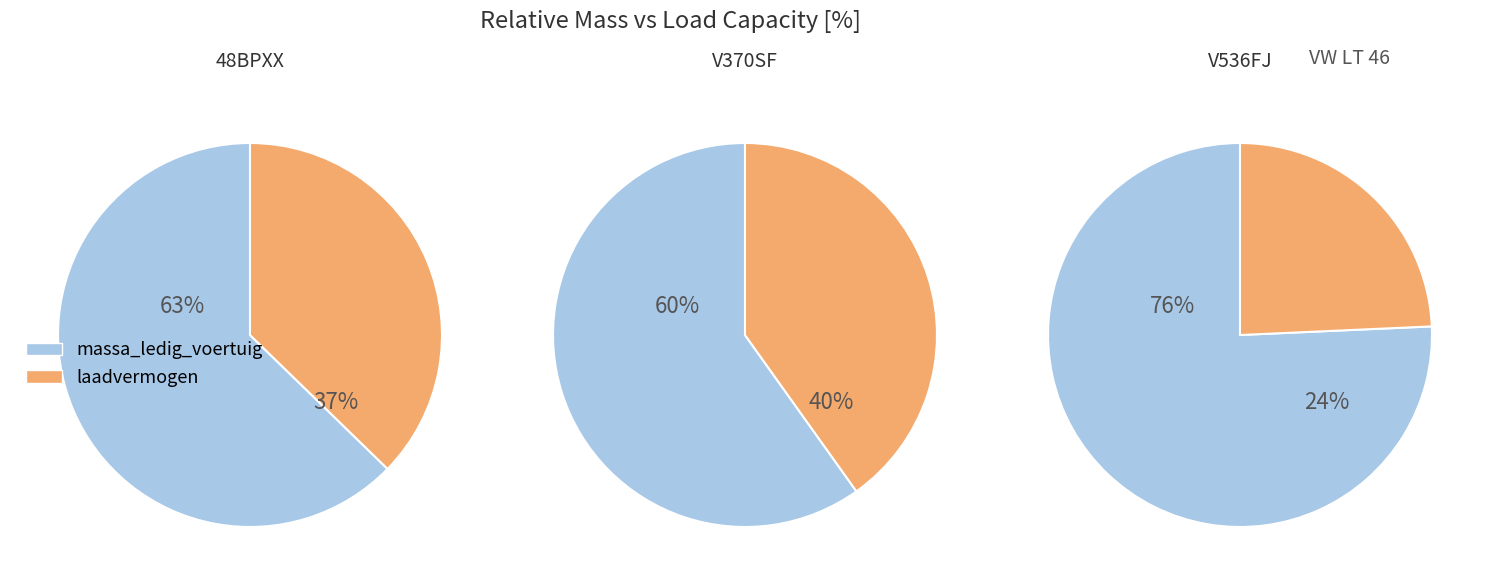

Rank the series by their maximum value, from lowest to highest.

laadvermogen, massa_ledig_voertuig